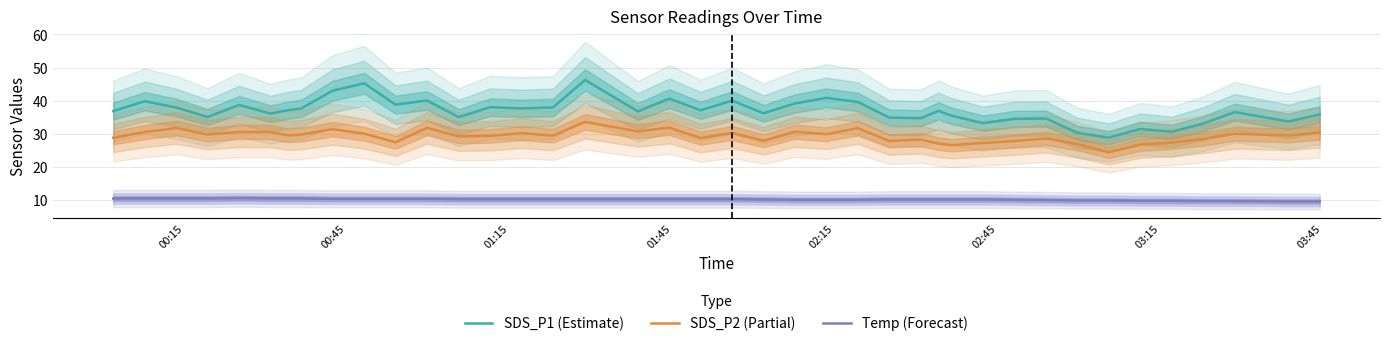

What is the minimum value shown in the chart?

9.5